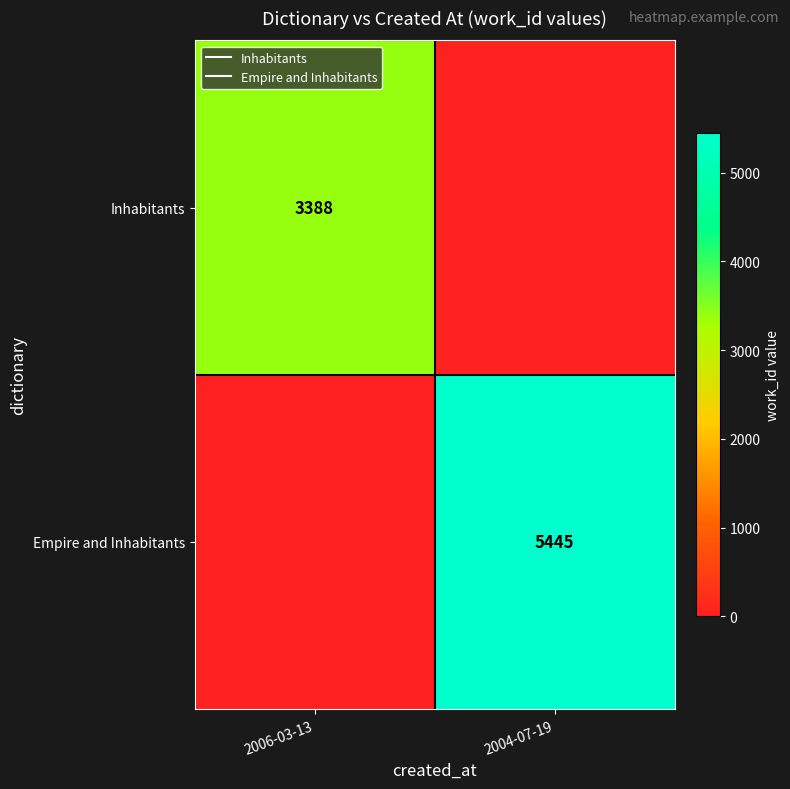

Which series has the largest range (max minus min)?

Empire and Inhabitants